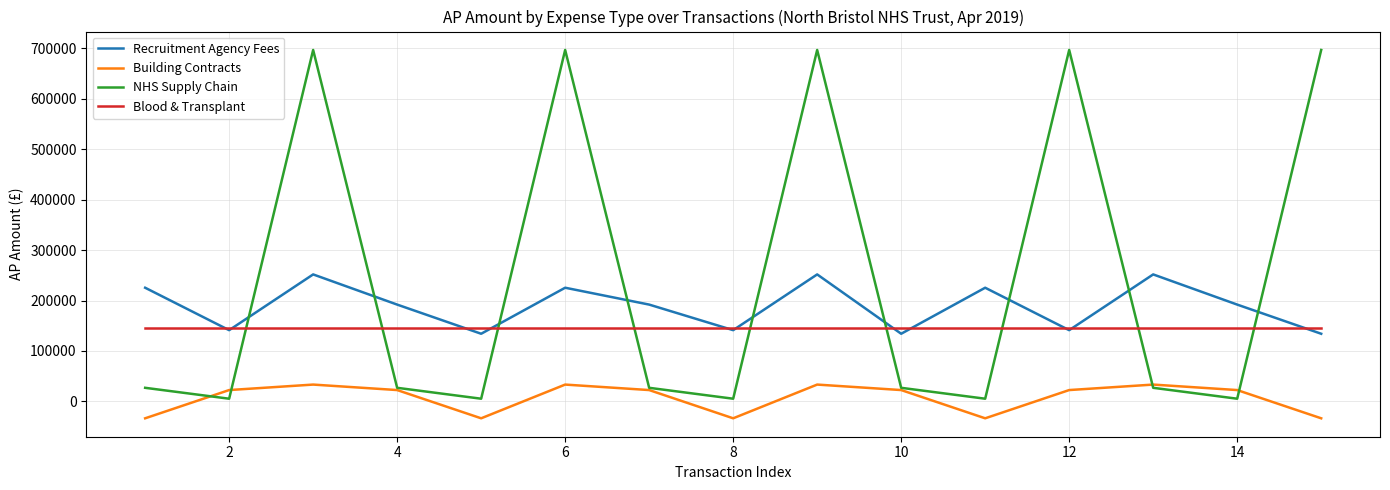

Rank the series by their maximum value, from lowest to highest.

Building Contracts, Blood & Transplant, Recruitment Agency Fees, NHS Supply Chain